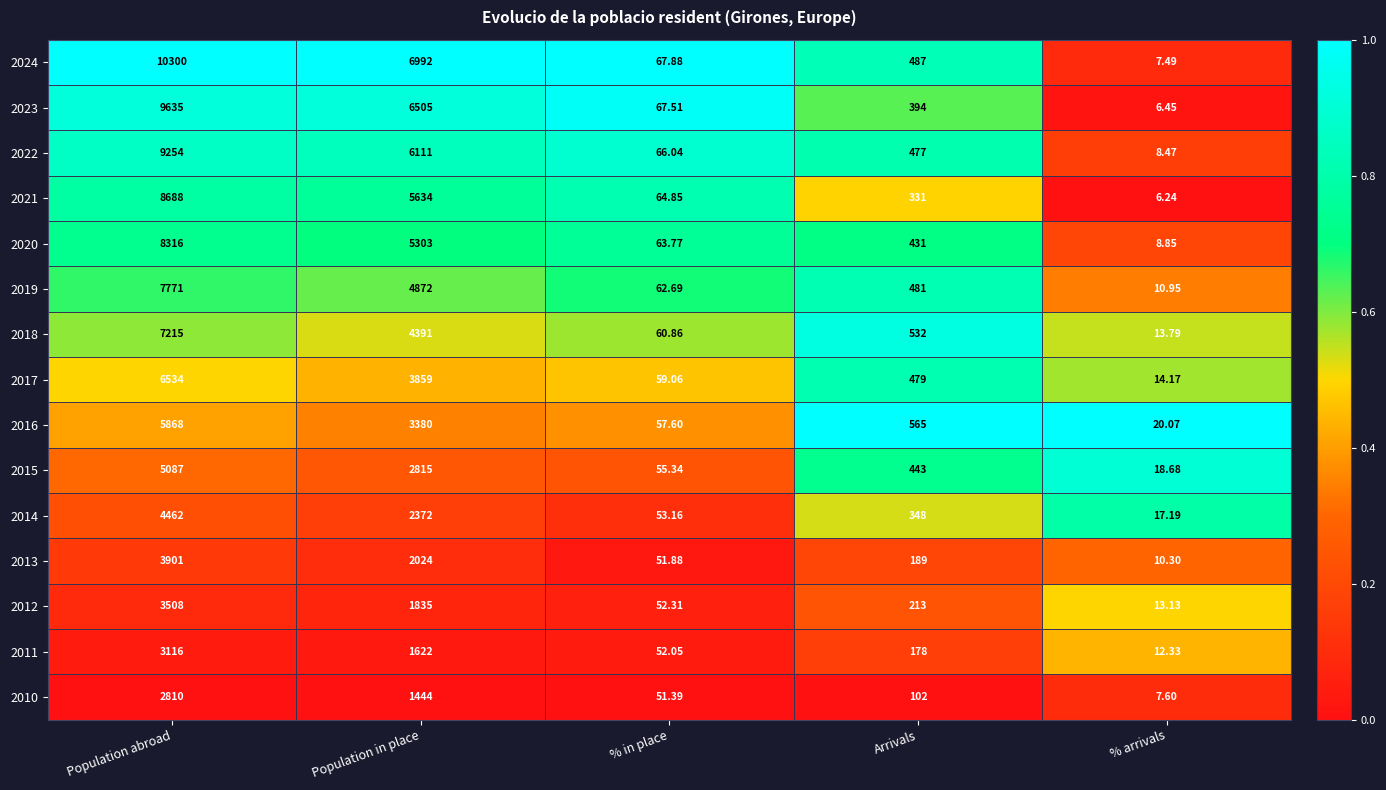

Which label corresponds to the smallest value in the chart?

% arrivals